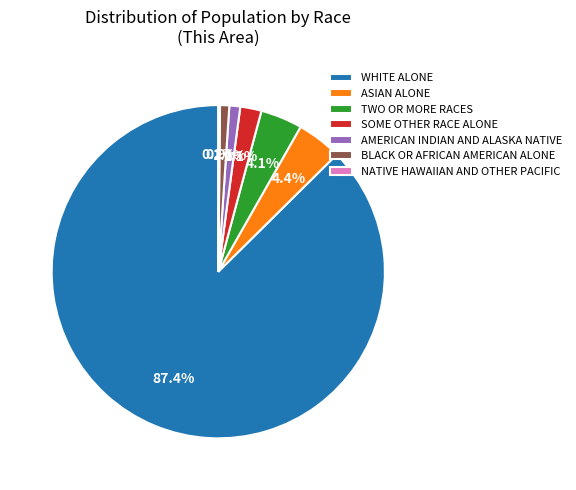

Which slice is the largest?

WHITE ALONE